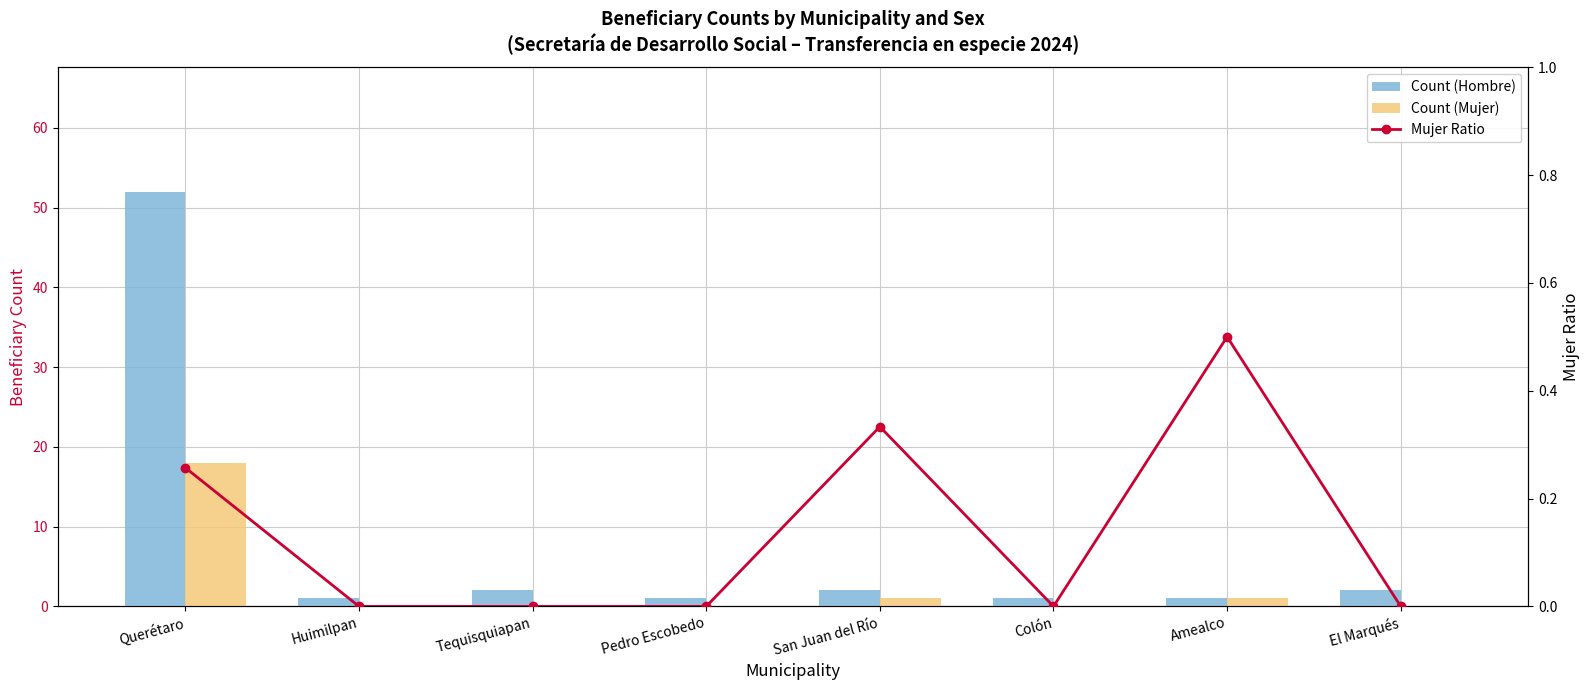

The value of Count (Hombre) at El Marqués is 2.0. True or false?

True